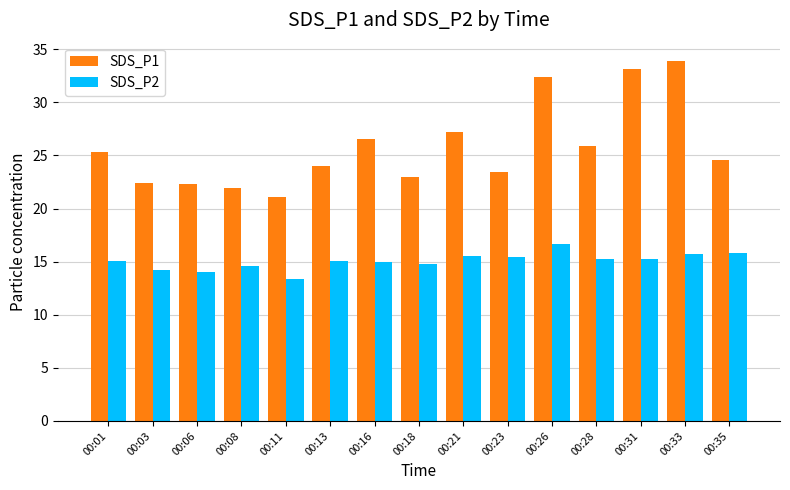

How many series are shown in this chart?

2